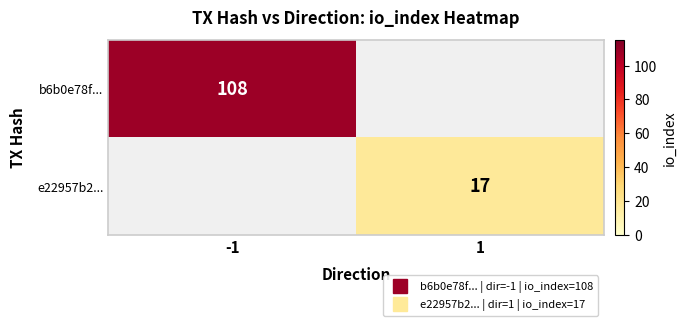

At which label is b6b0e78f... closest to 54?

-1